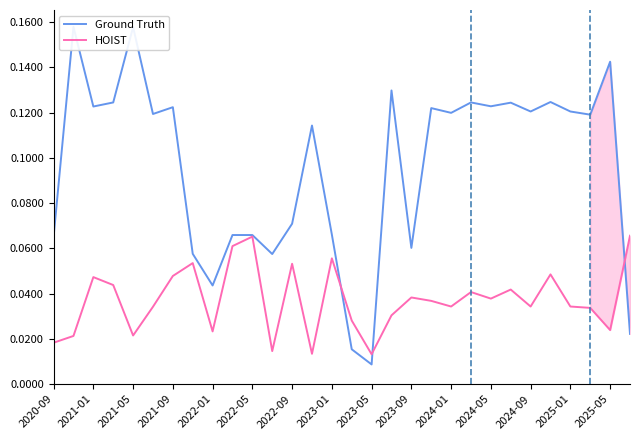

Does the chart have visible grid lines?

No